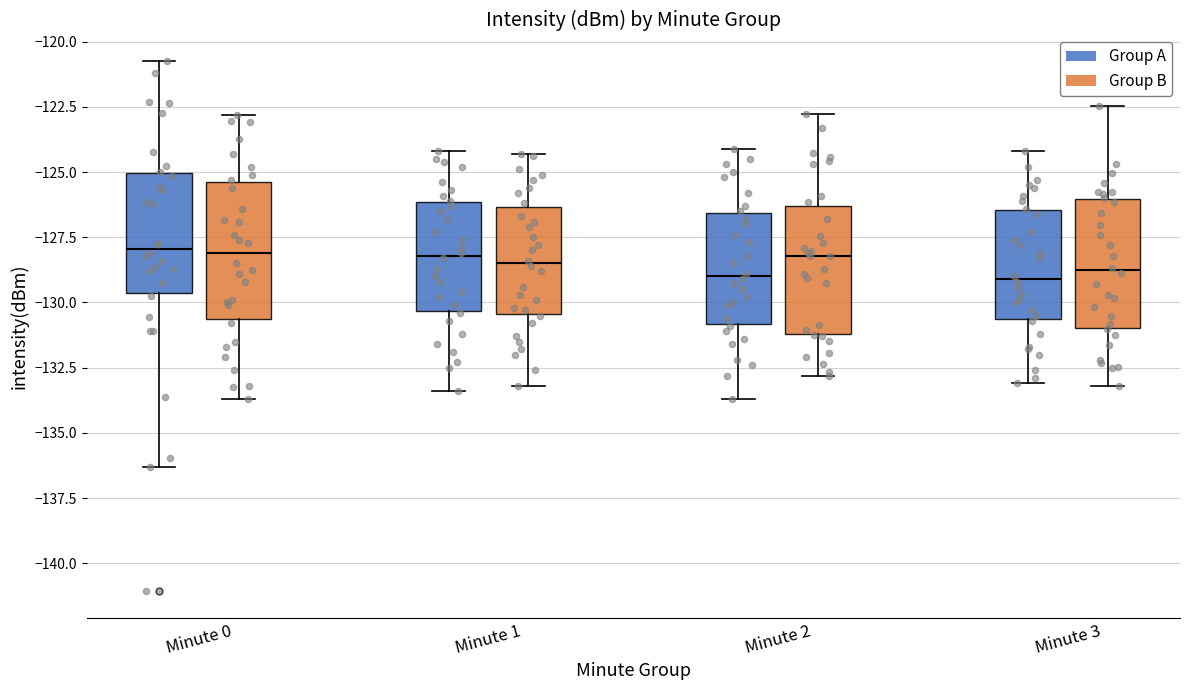

Where is the lower edge of the box for Minute 2 (Group B) on the y-axis? The values are not printed on the chart, so give them approximately, as read against the axis.

-130.5